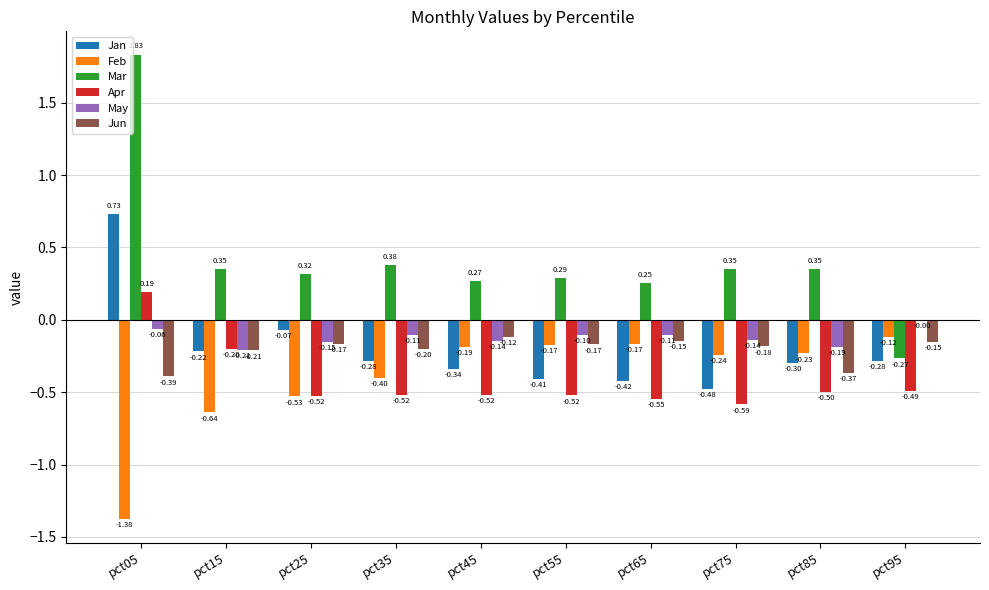

At which category is the sum across all series the highest?

pct05